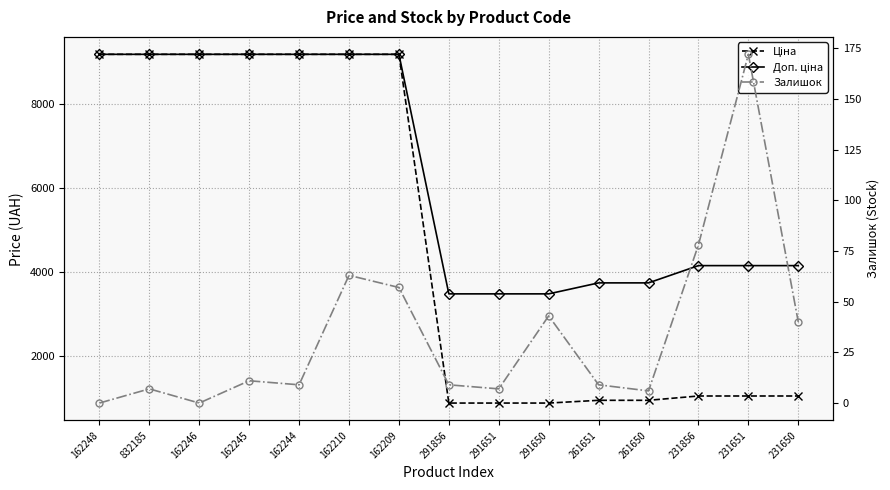

Rank the series at 291856 from lowest to highest value.

Залишок, Ціна, Доп. ціна